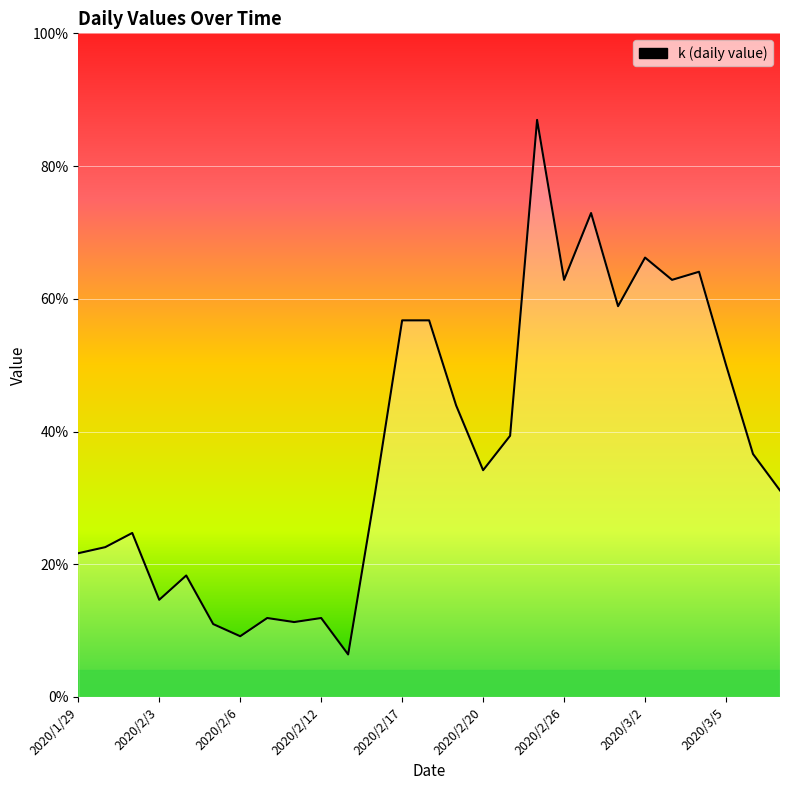

At which category does the data reach its first local peak?

2020/1/31